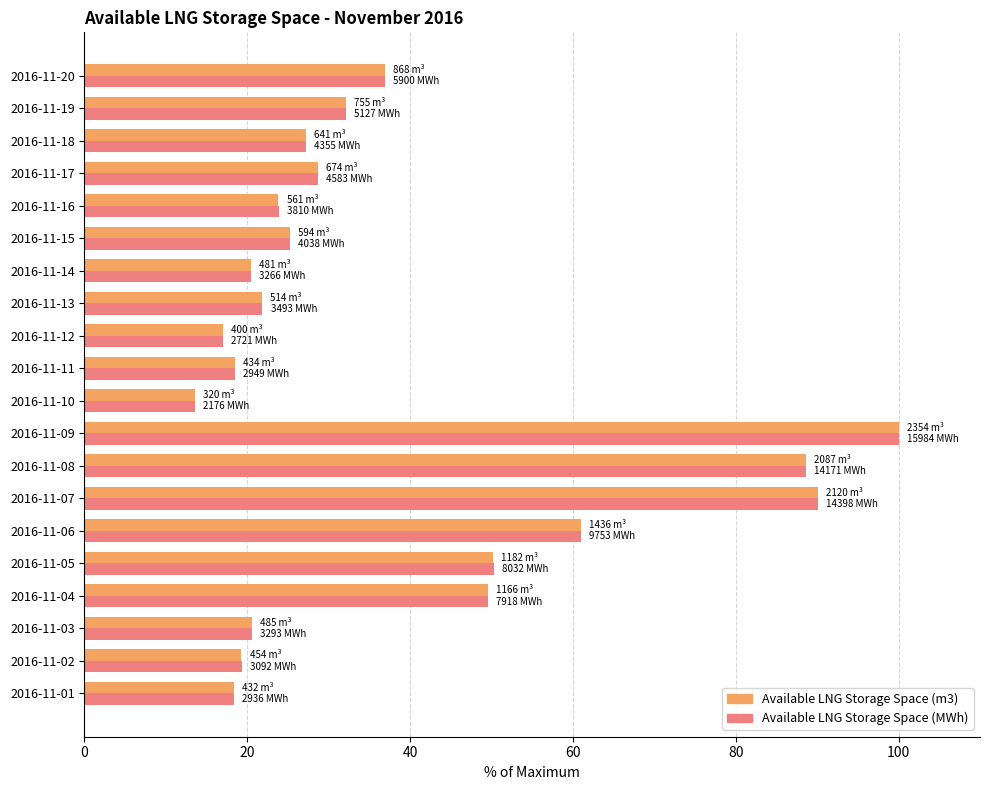

Is the value of Available LNG Storage Space (MWh) at 2016-11-03 greater than the value of Available LNG Storage Space (m3) at 2016-11-15?

No